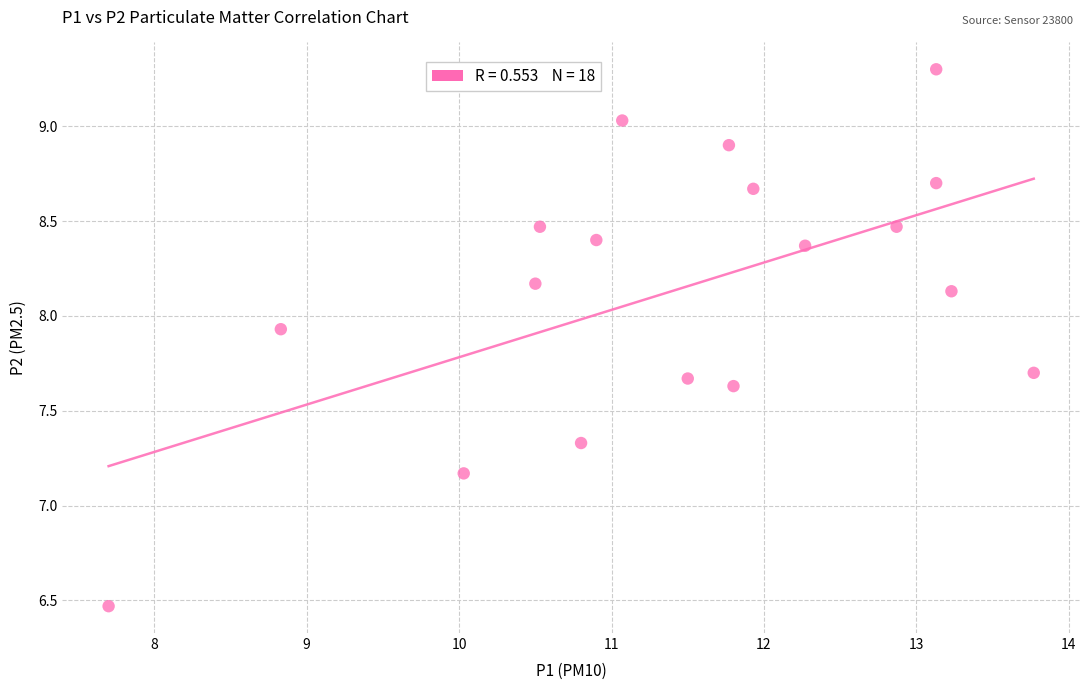

What is the range of X values (max minus min)?

6.1